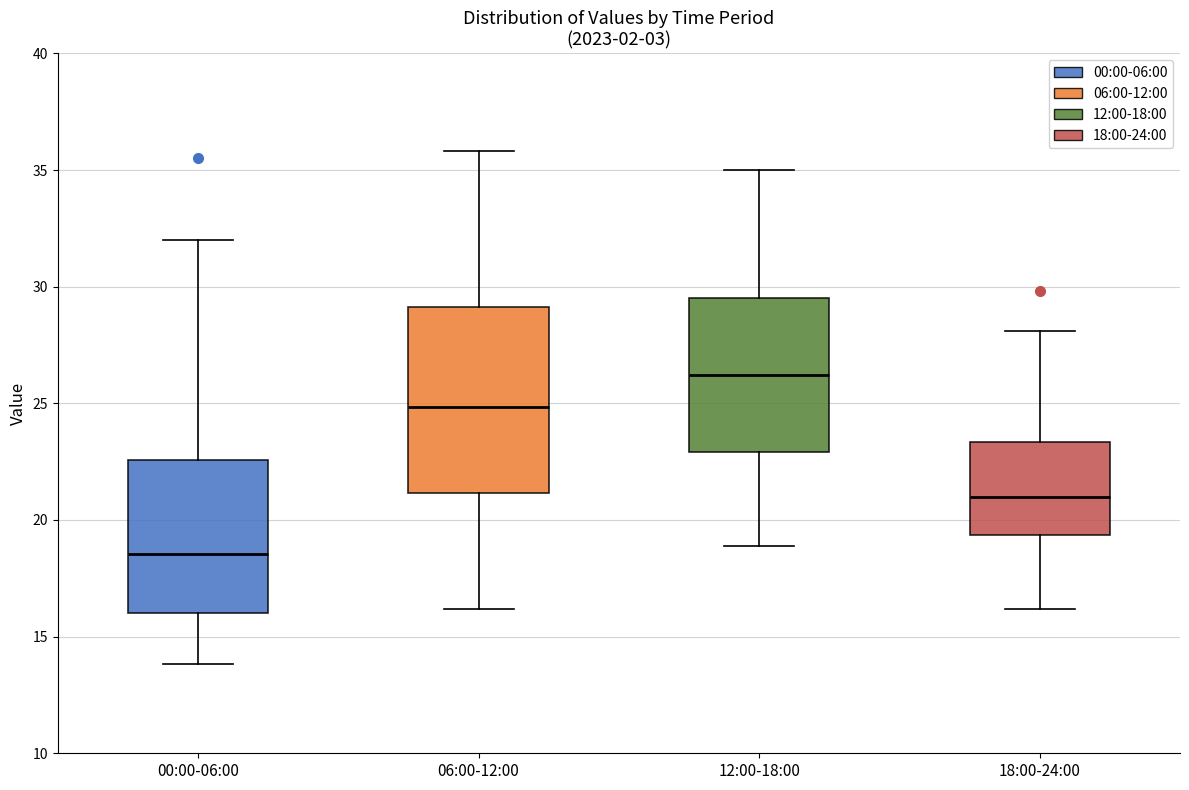

Reading left to right, transcribe this box plot: for each box, give where its median line is, the range the box spans, and where its two whiskers end, as read against the y-axis. The values are not printed on the chart, so give them approximately, as read against the axis.

00:00-06:00: median 18.5, box 16.0 to 22.5, whiskers 14.0 to 32.0
06:00-12:00: median 25.0, box 21.0 to 29.0, whiskers 16.0 to 36.0
12:00-18:00: median 26.0, box 23.0 to 29.5, whiskers 19.0 to 35.0
18:00-24:00: median 21.0, box 19.5 to 23.5, whiskers 16.0 to 28.0